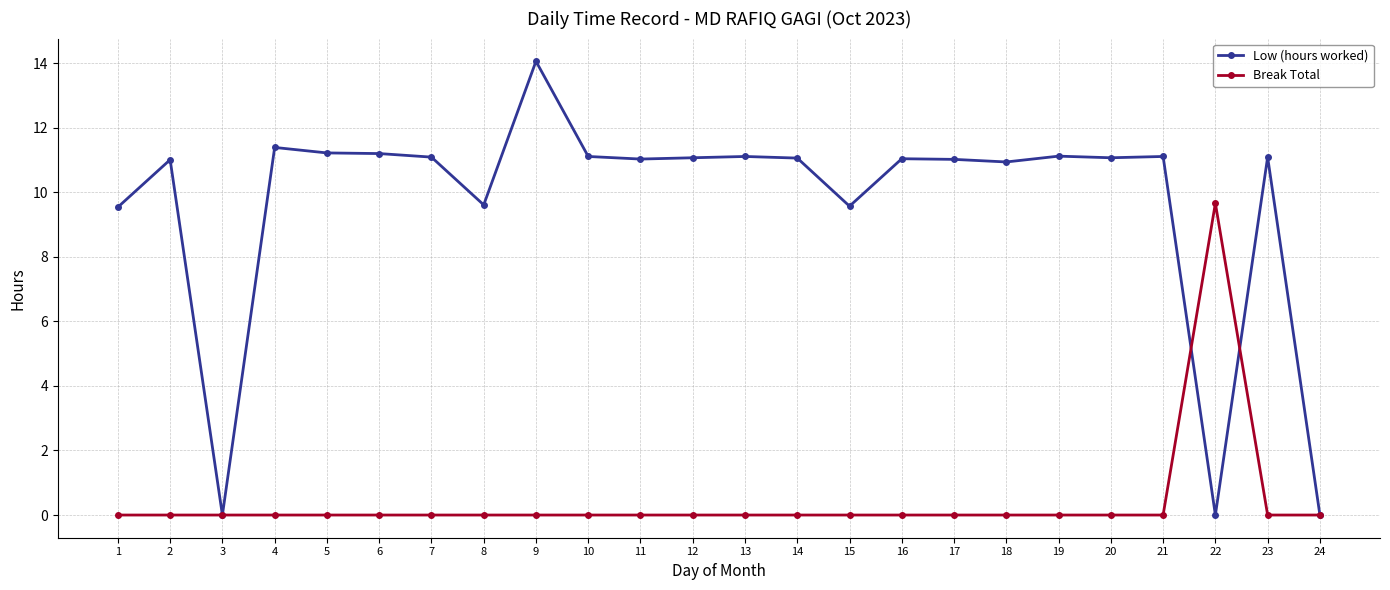

Is this an area chart (filled region under the line)?

No